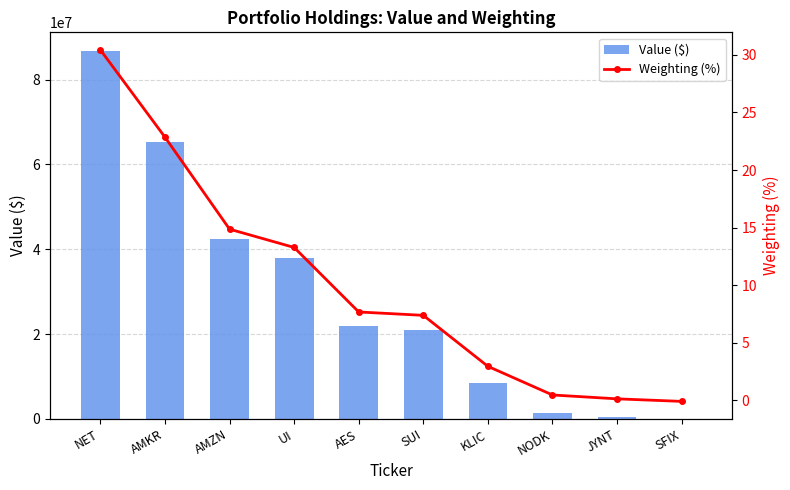

What is the highest value of the Weighting (%) series?

30.4